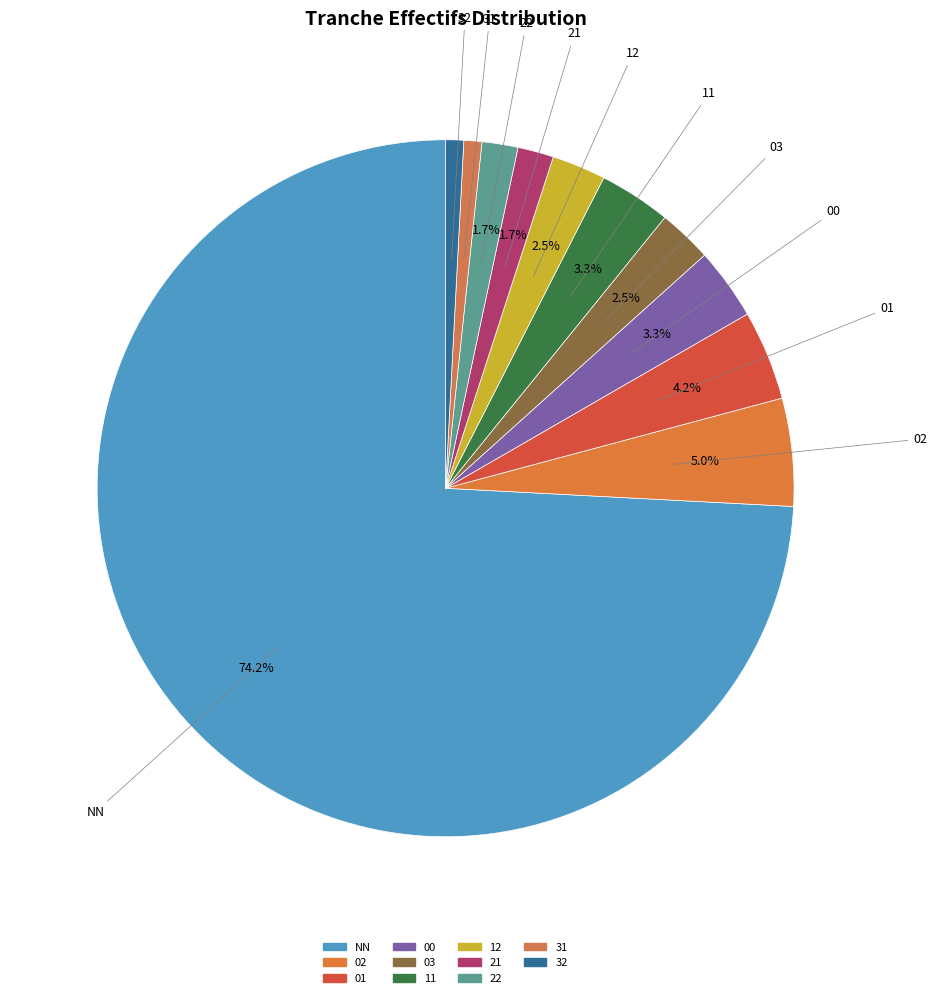

Count the number of slices in the pie.

11